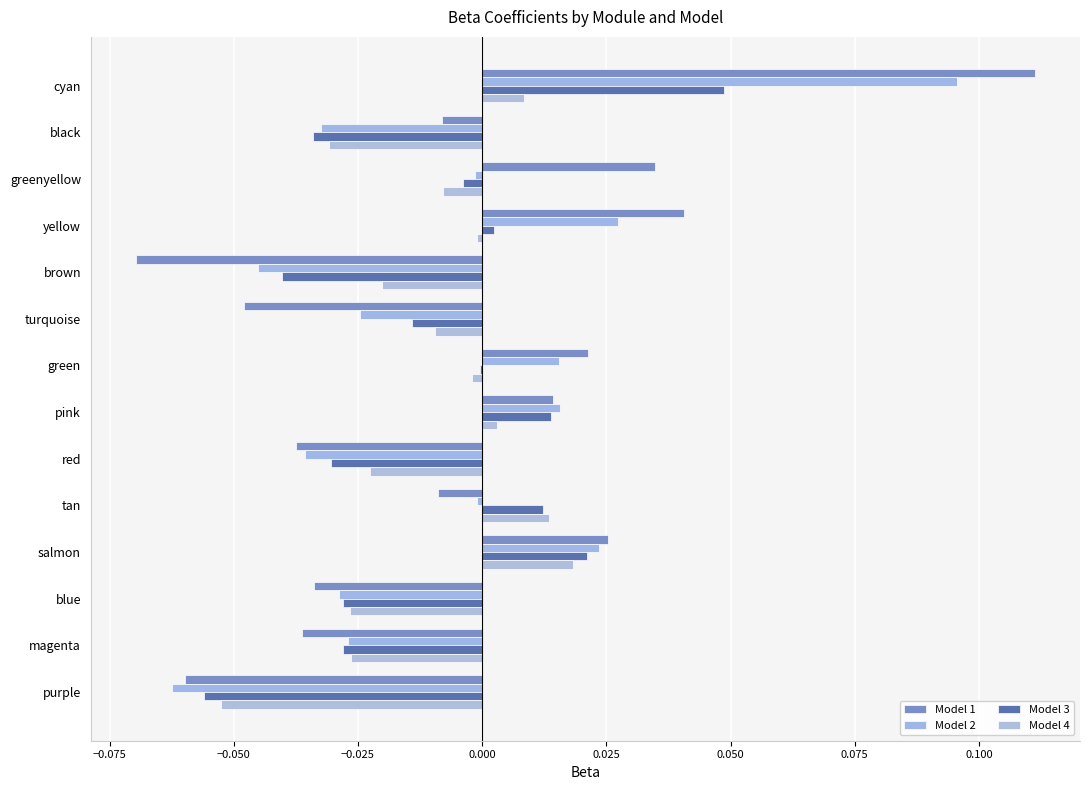

How many positive values does the Model 4 series have?

4